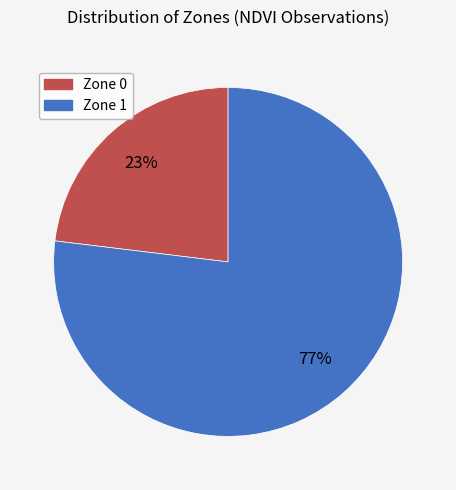

Is there a majority slice in this chart?

Yes